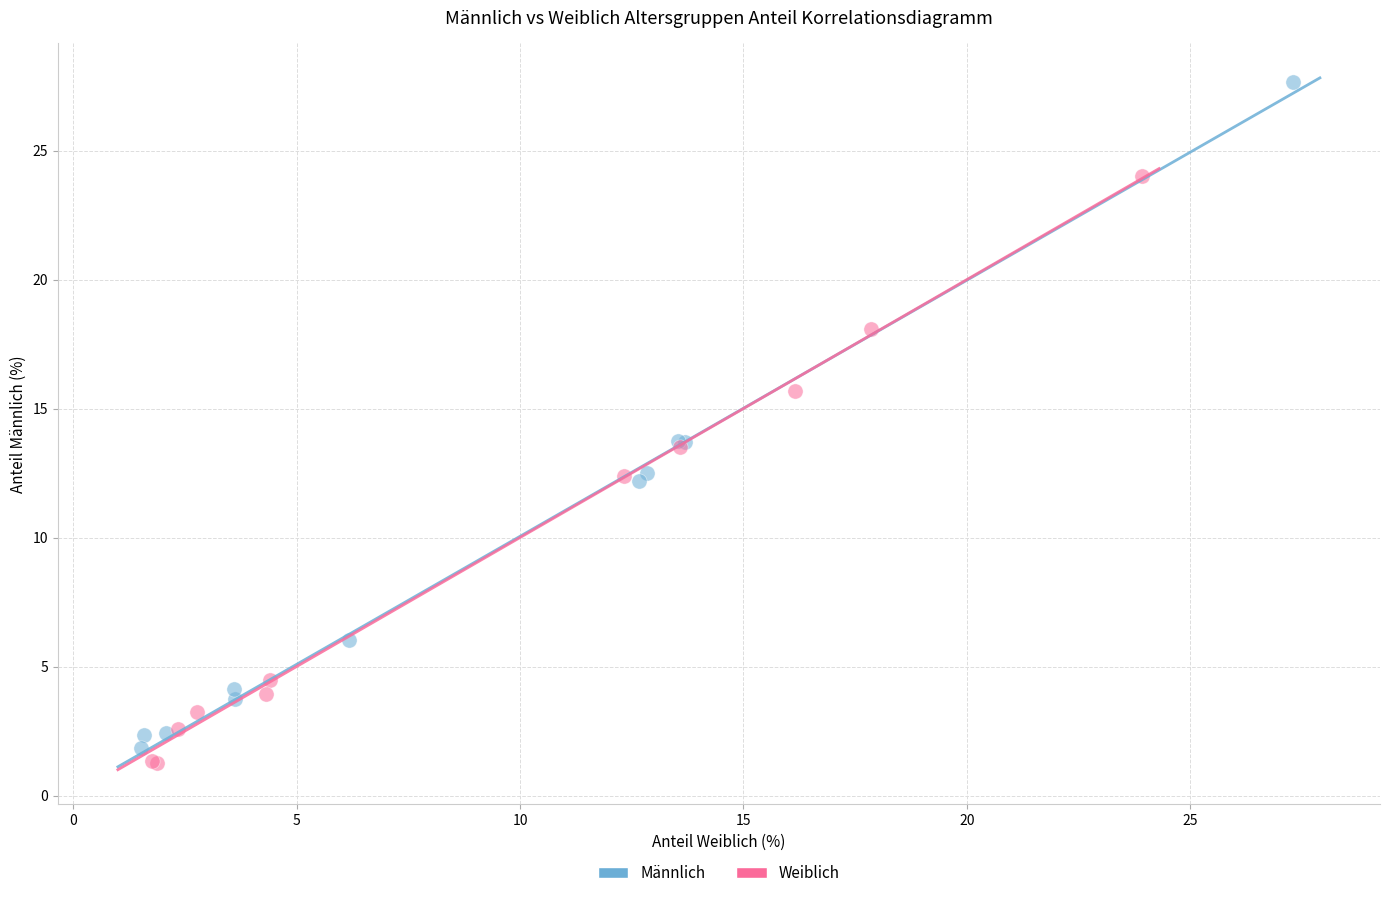

Which series contains the highest Y value?

Männlich